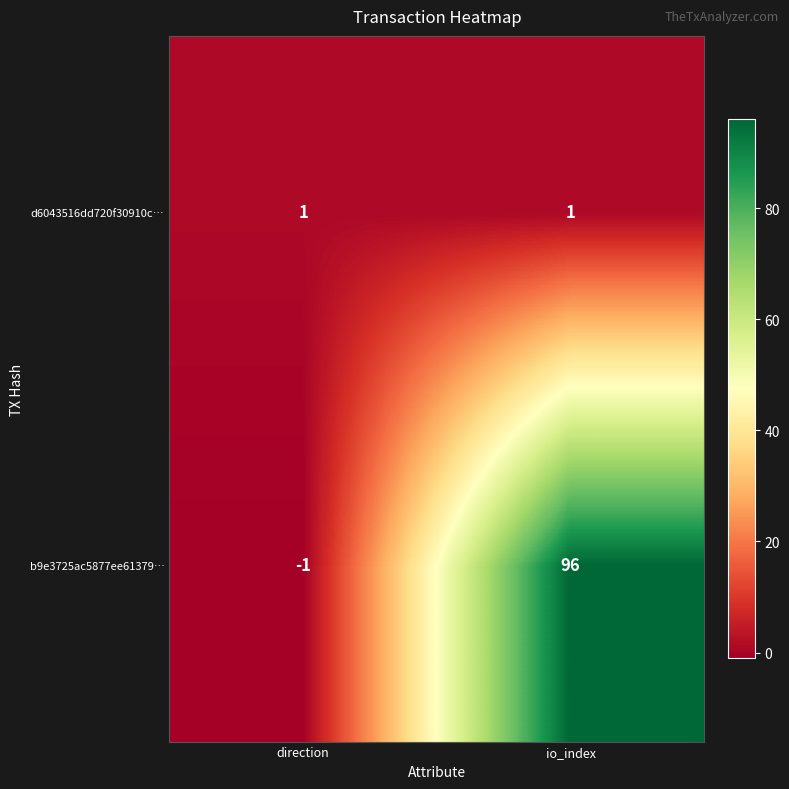

What is the difference between the highest and lowest values at io_index?

95